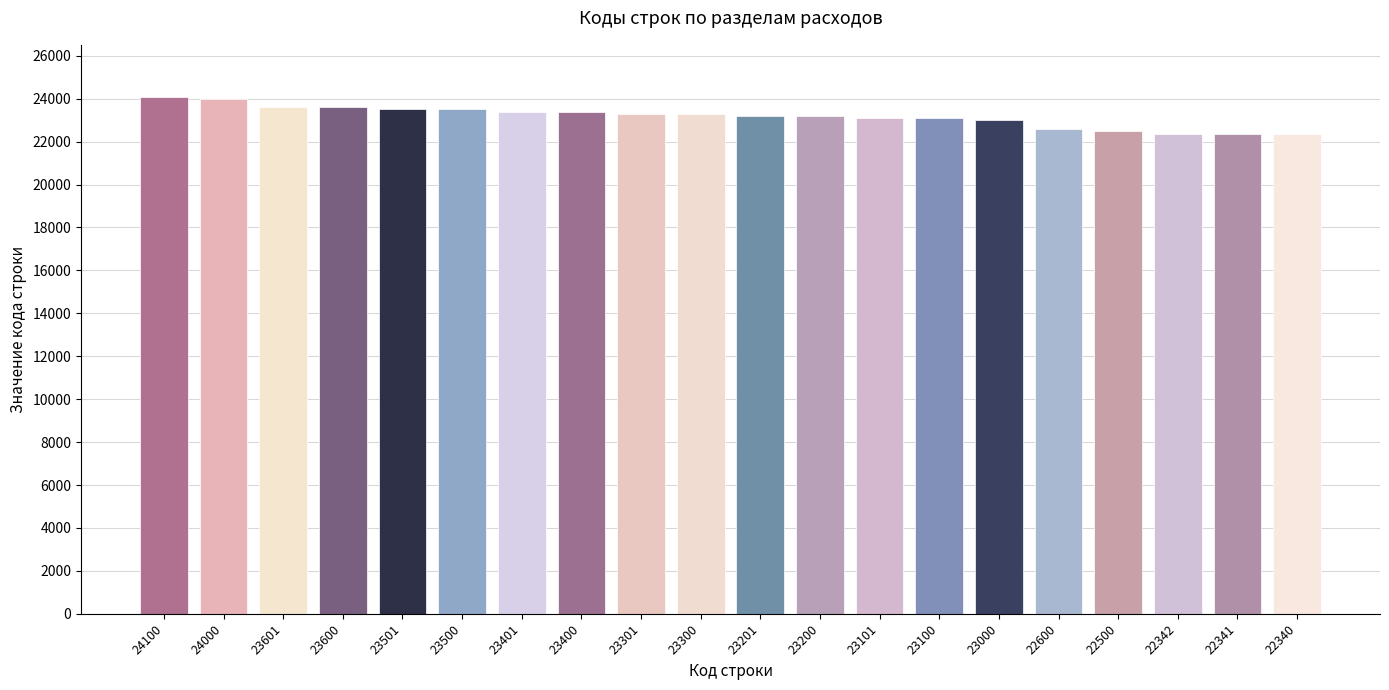

What is the average value?

23171